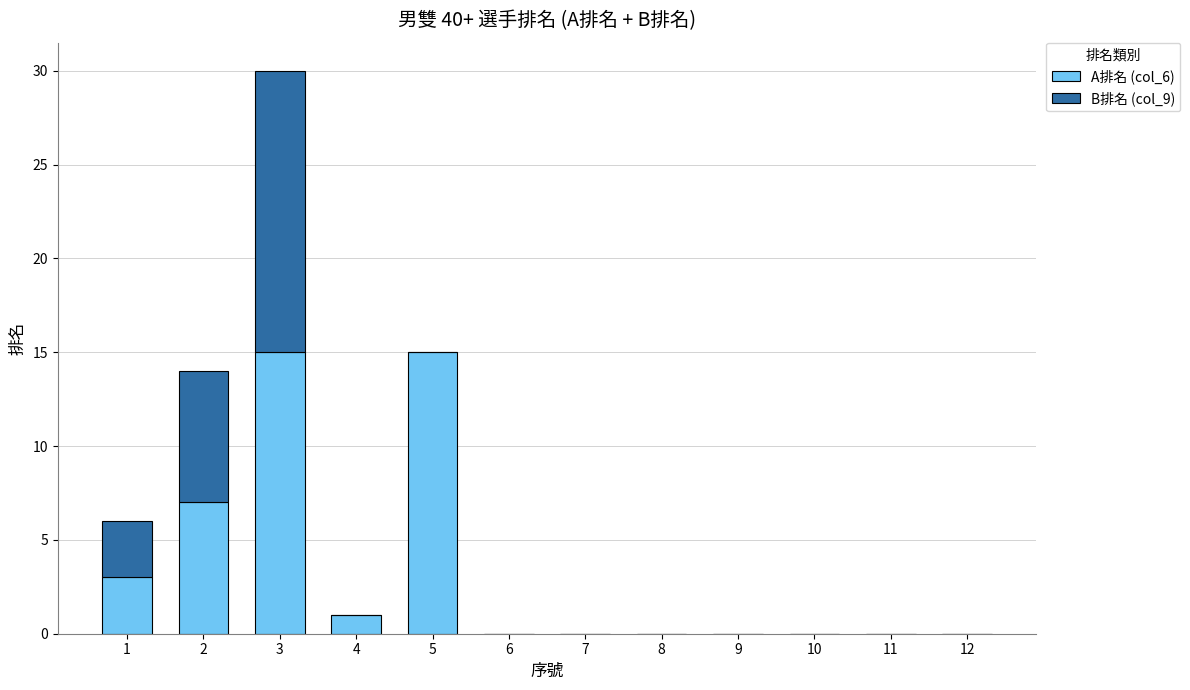

What is the maximum value for A排名 (col_6)?

15